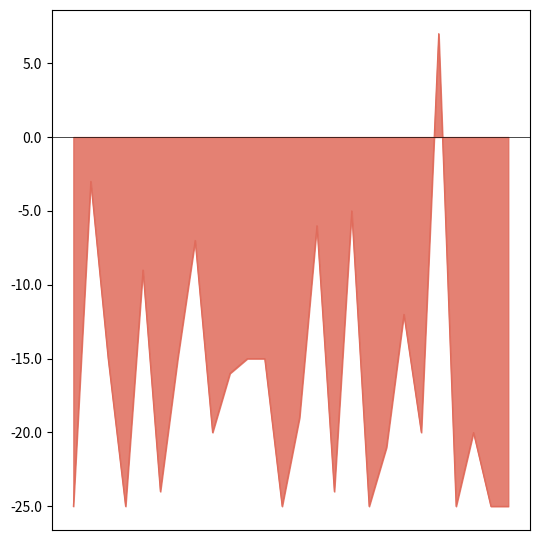

What is the greatest value displayed?

7